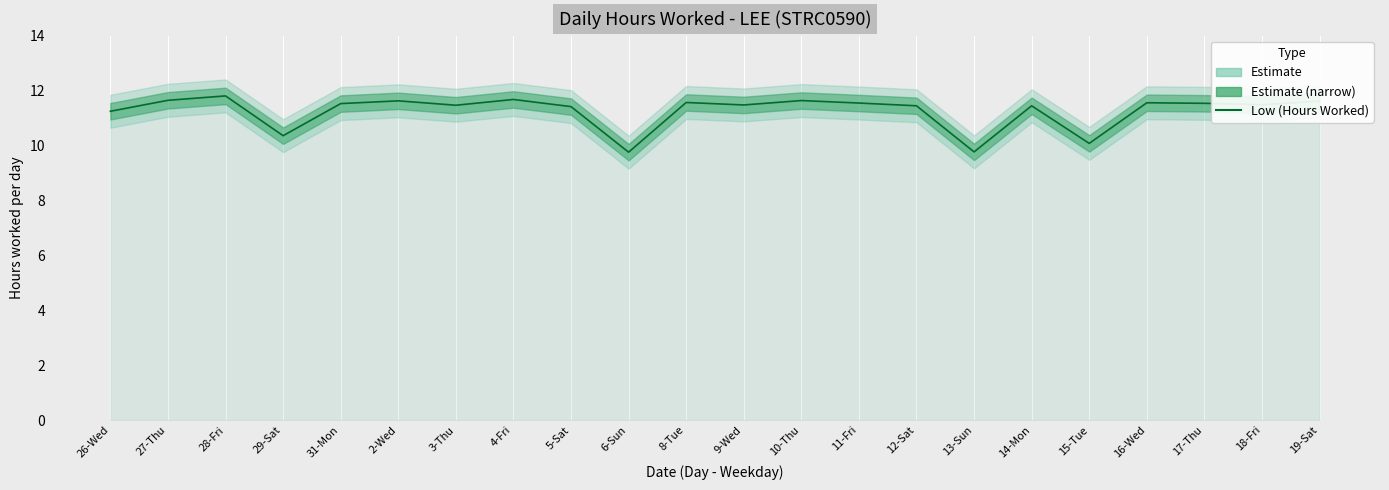

What is the difference between the values at 27-Thu and 12-Sat?

0.2